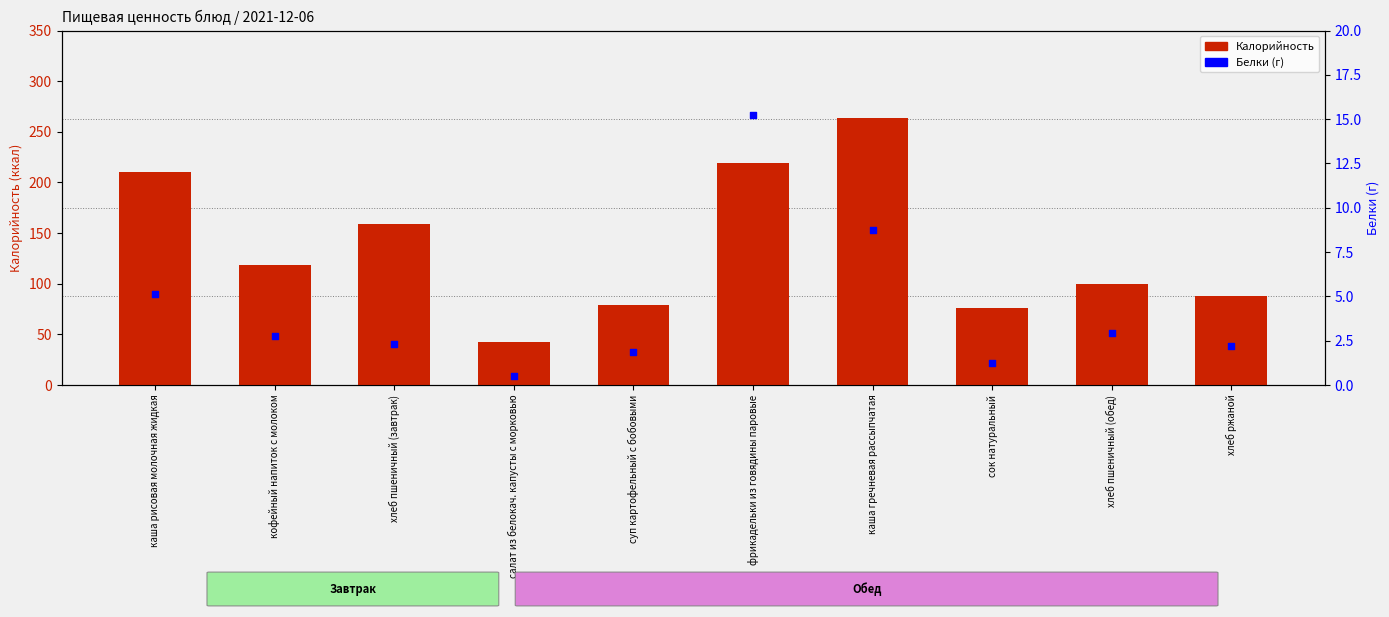

Which series contains the highest Y value?

Калорийность